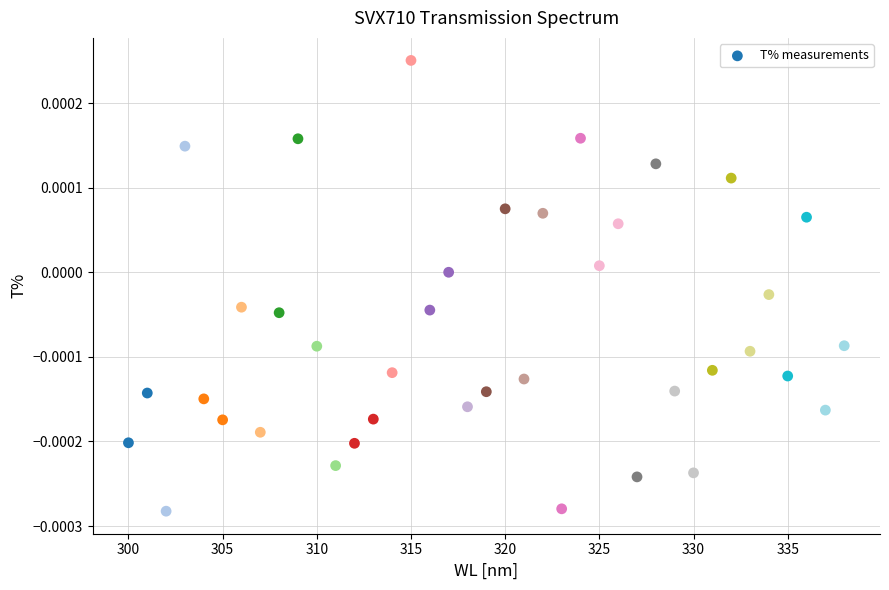

What is the range of X values (max minus min)?

38.0